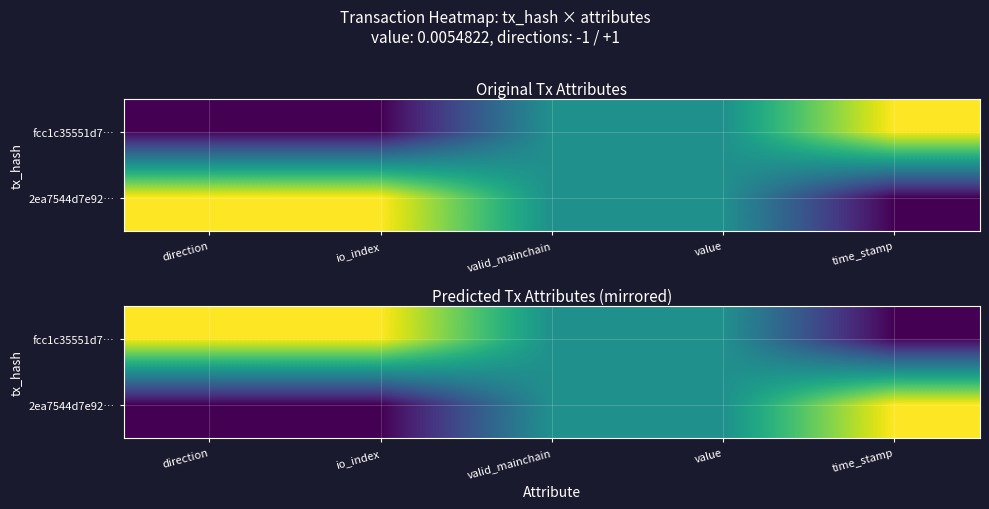

Which series has the largest total across all categories?

fcc1c35551d7…